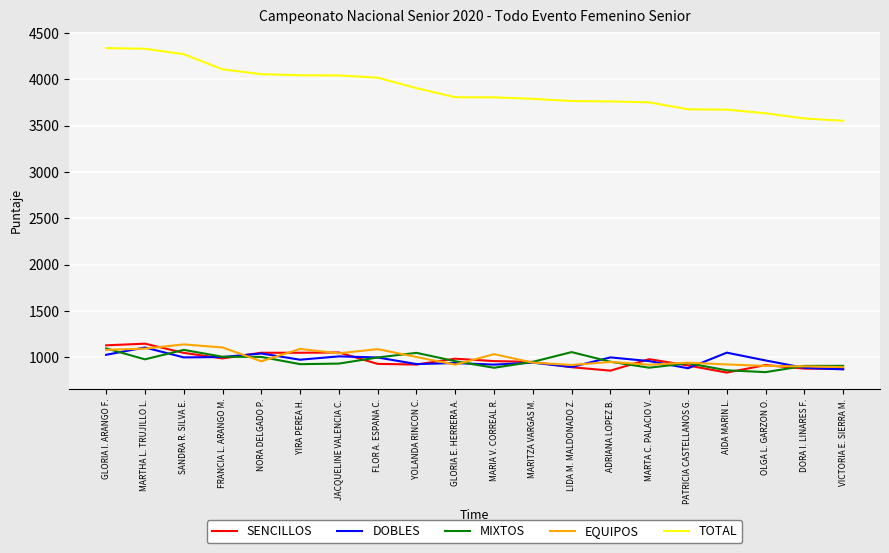

Which series has the widest spread of values?

TOTAL